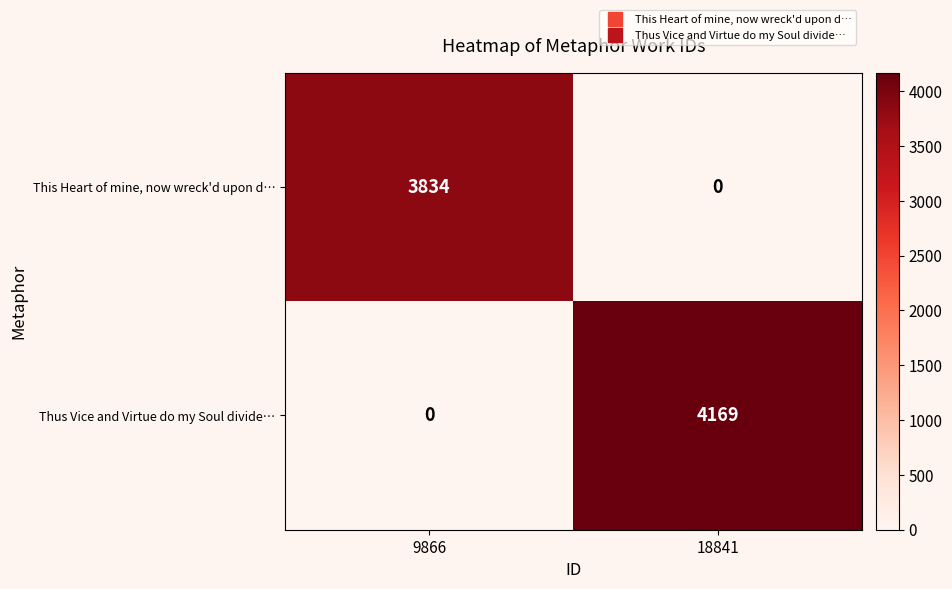

What is the sum of all Thus Vice and Virtue do my Soul divide… values?

4169